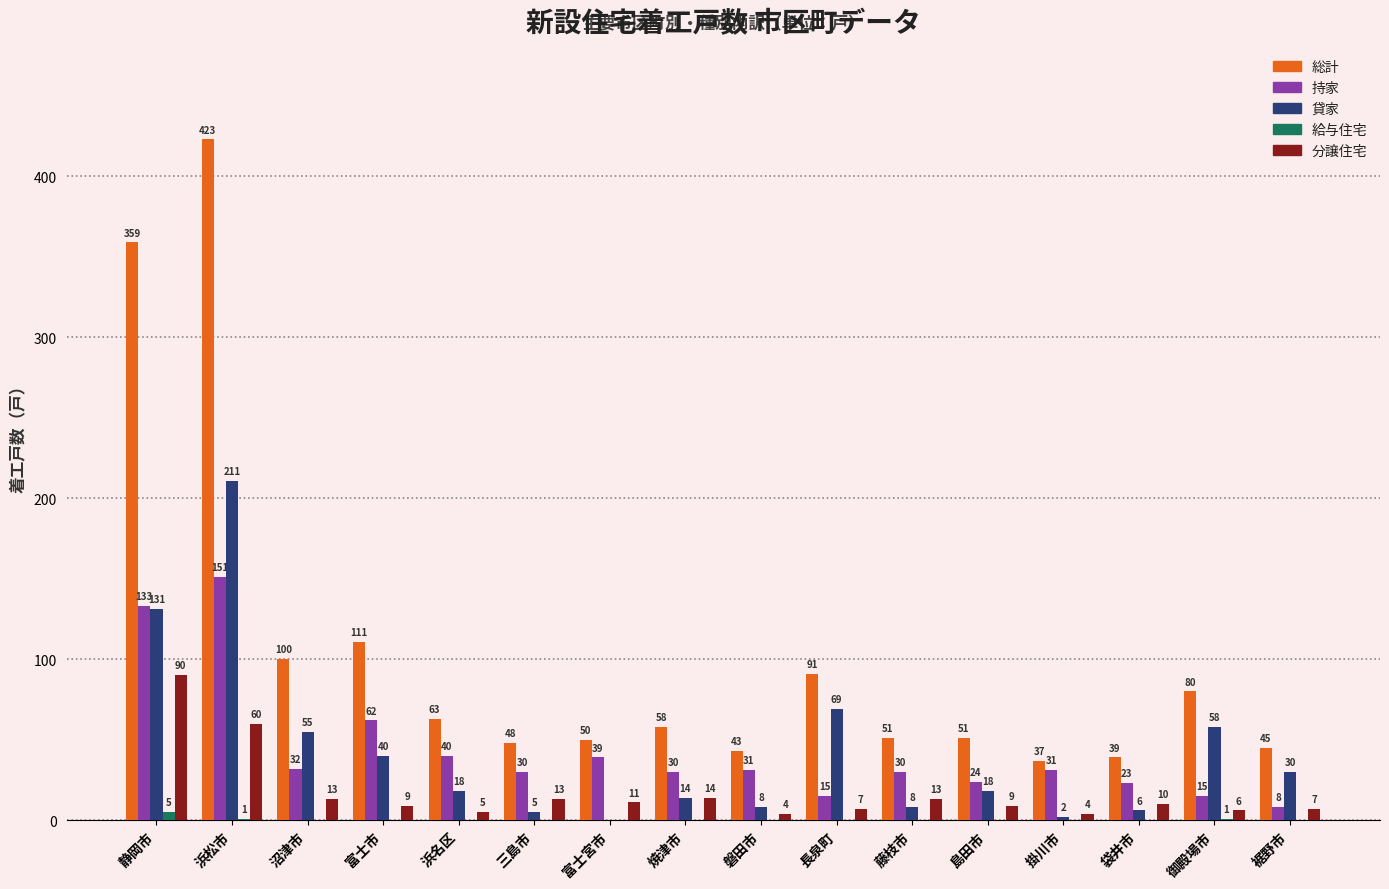

At which category is the sum across all series the highest?

浜松市